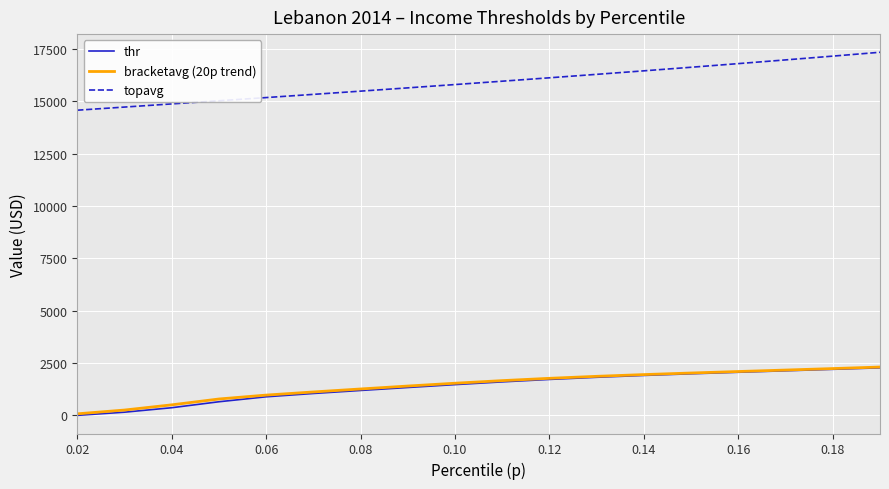

True or false: bracketavg (20p trend) and topavg intersect in this chart.

False